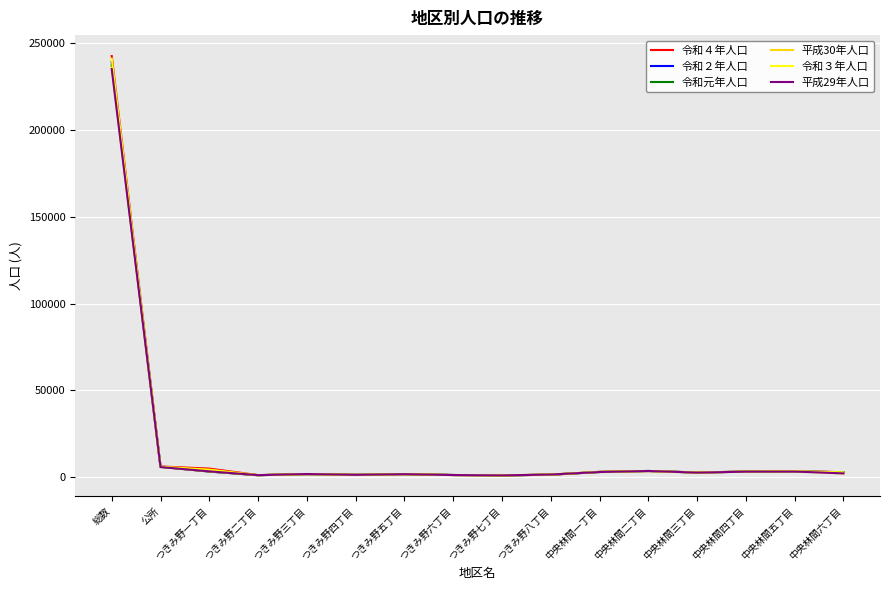

What is the greatest value displayed?

242680